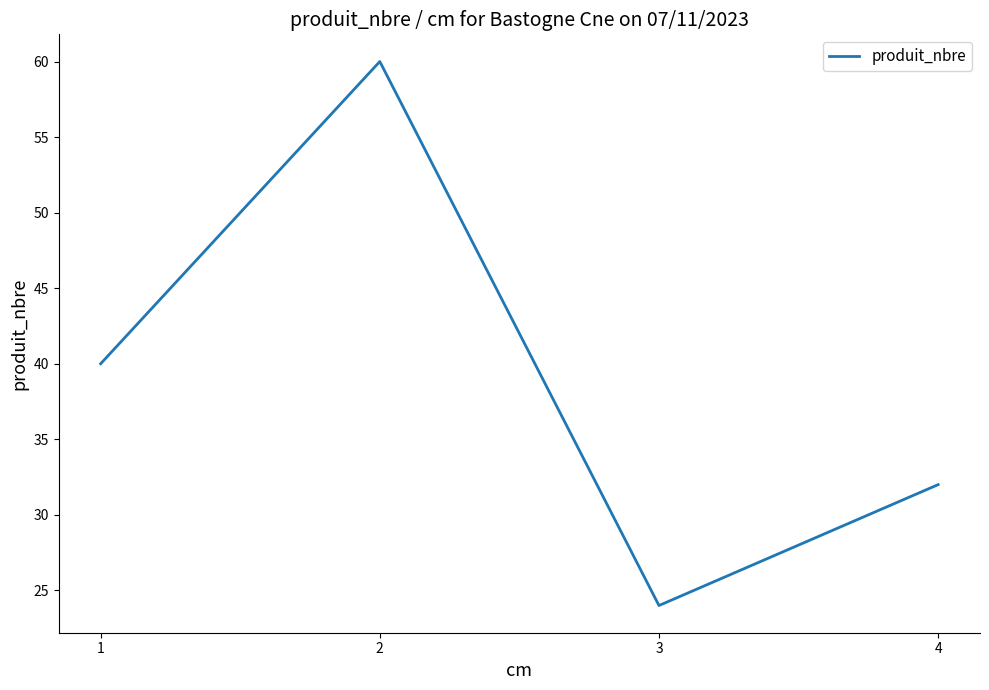

True or false: the data shows 40 at 1.

True